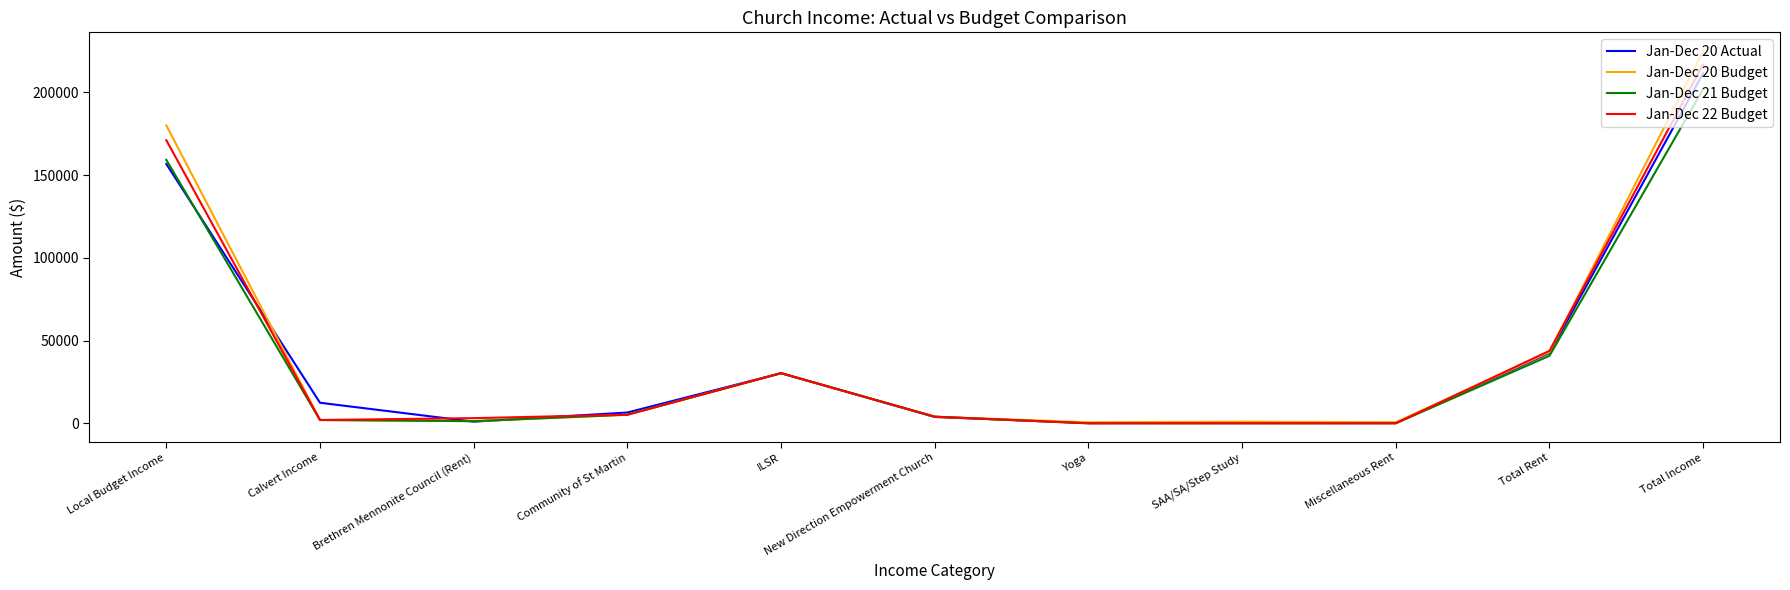

What is the spread (max minus min) of values at SAA/SA/Step Study?

1000.0